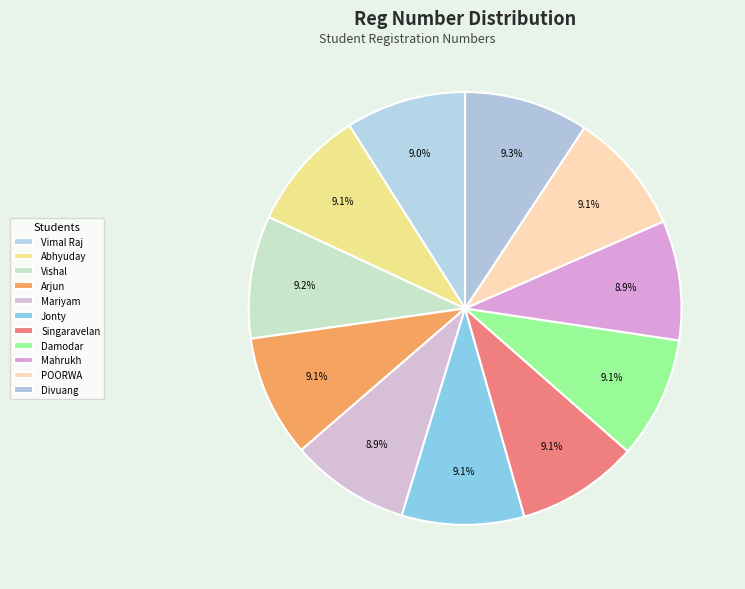

What is the largest slice in the pie chart?

Divuang Kumar